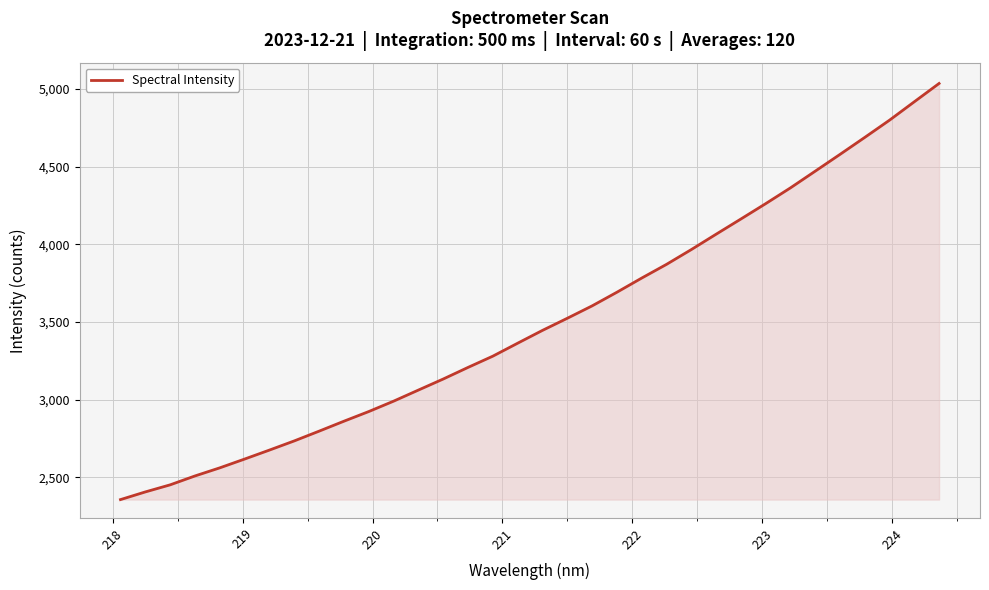

What is the smallest value displayed?

2356.9